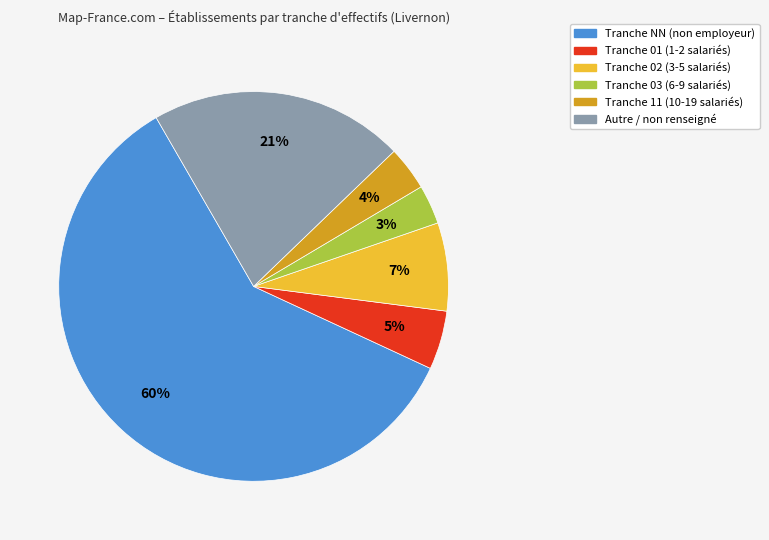

True or false: Tranche 03 (6-9 salariés) accounts for 3% of the total.

True